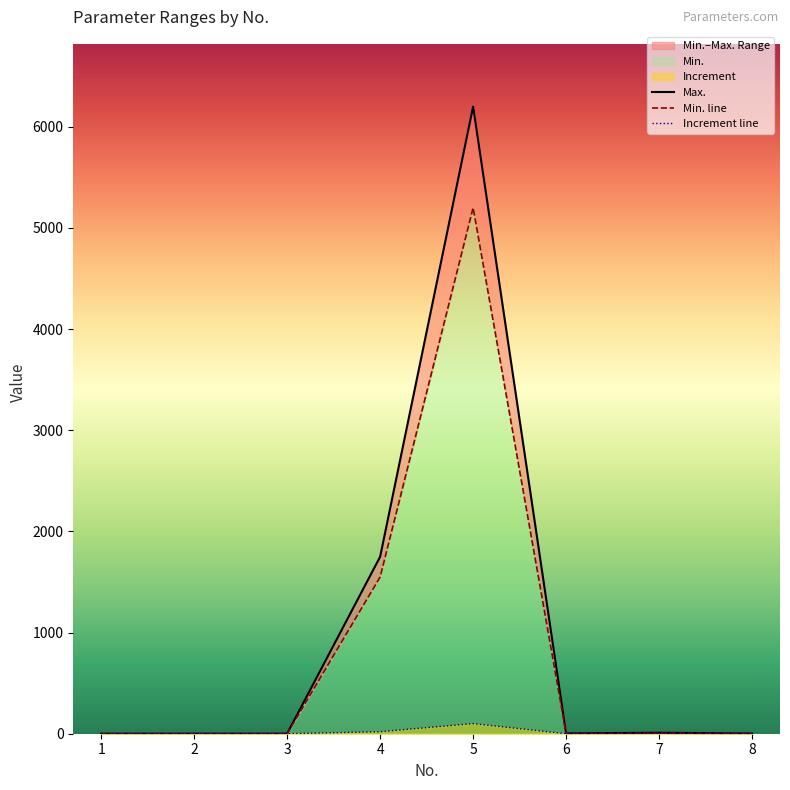

Is the value of Increment line at 5 greater than the value of Max. at 5?

No